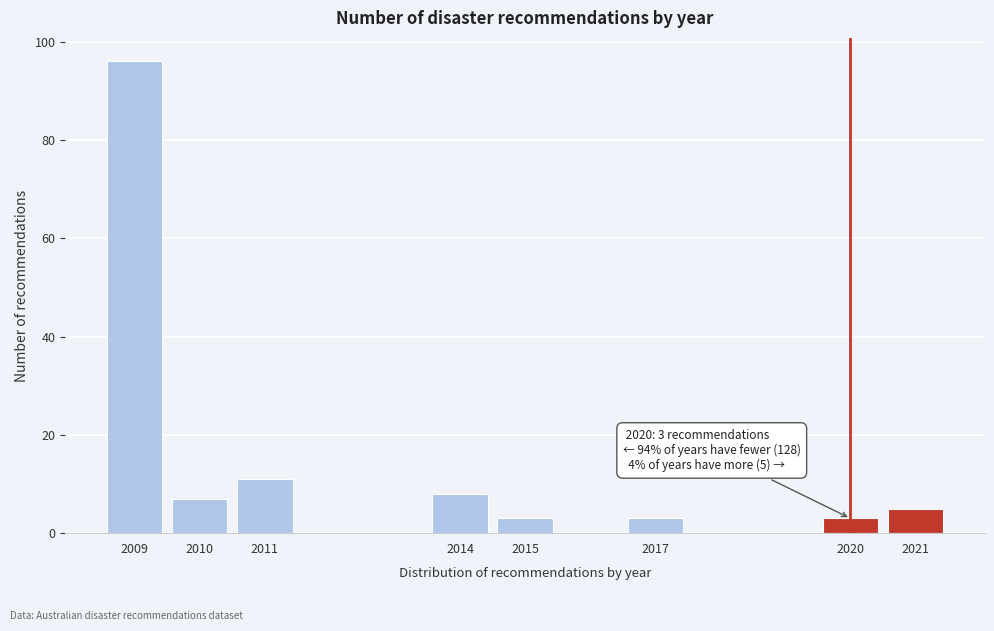

Reading right to left, extract all data points from this chart.

2021=5	2020=3	2017=3	2015=3	2014=8	2011=11	2010=7	2009=96